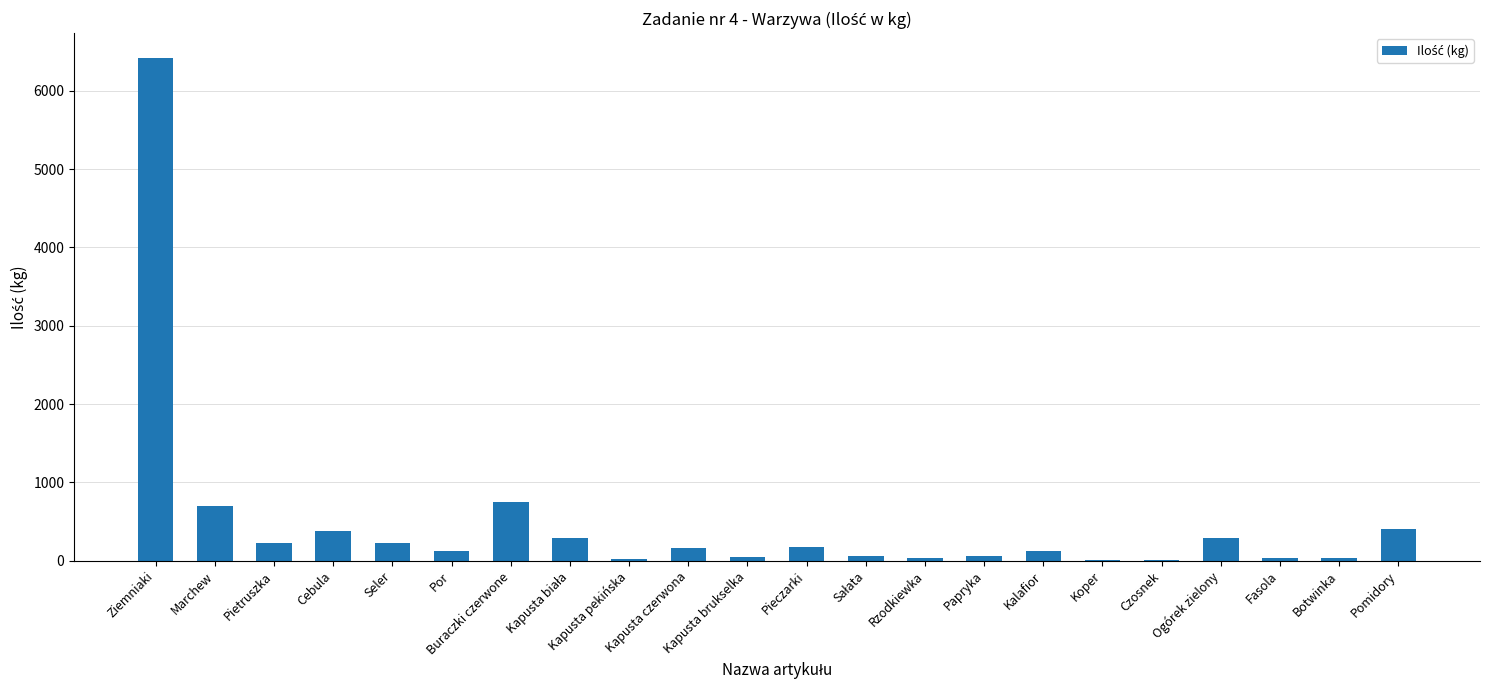

What is the maximum value shown in the chart?

6416